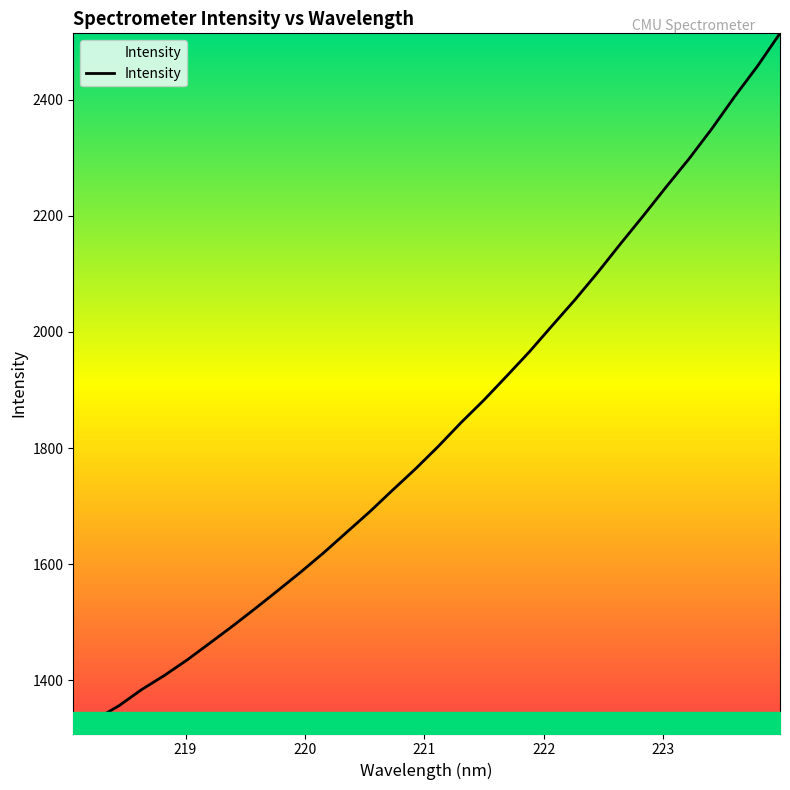

What is the maximum value shown in the chart?

2514.6